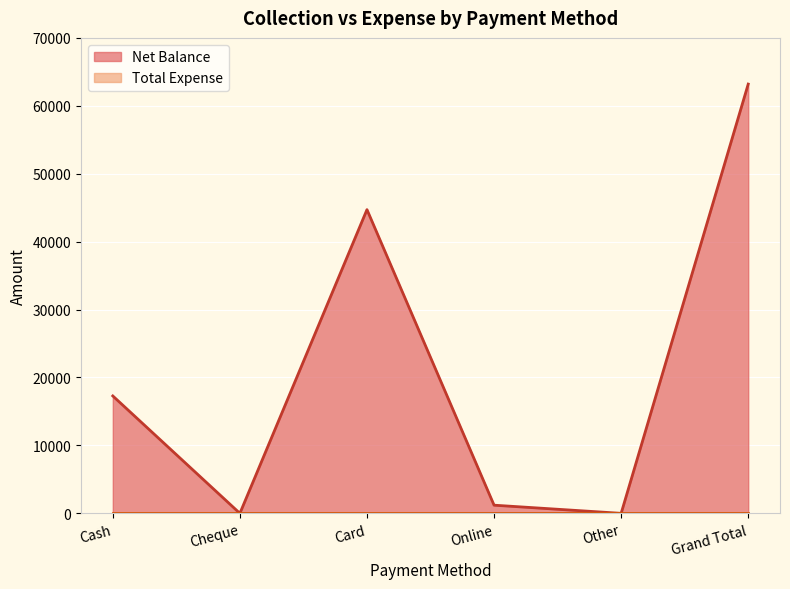

Where is the data nearest to the value 31600?

Card